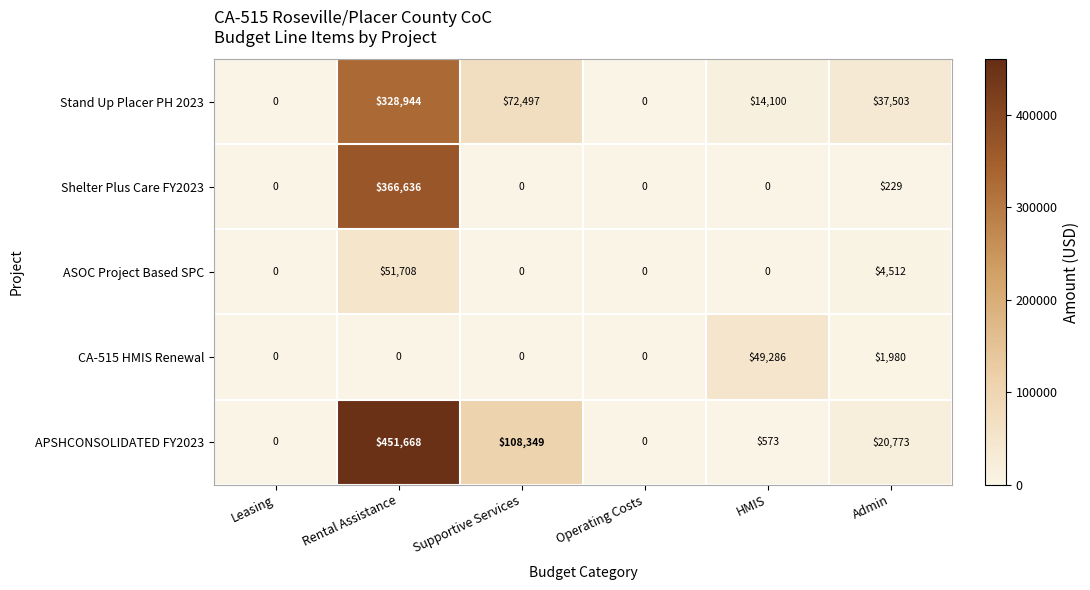

Which series has the widest spread of values?

APSHCONSOLIDATED FY2023